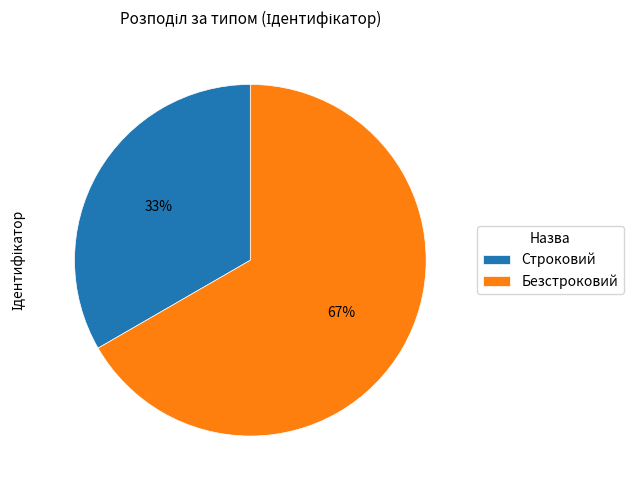

What is the largest slice in the pie chart?

Безстроковий